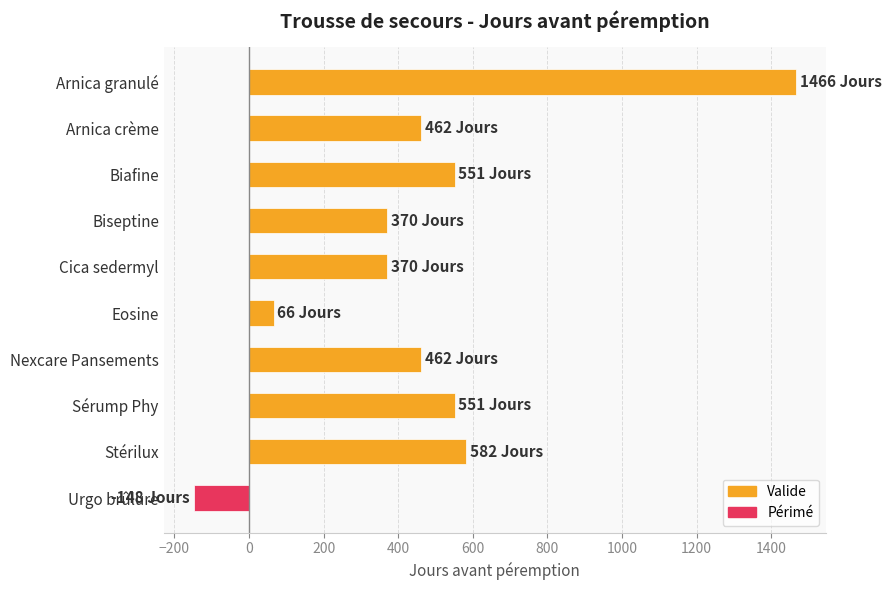

What is the difference between the maximum and minimum values?

1614